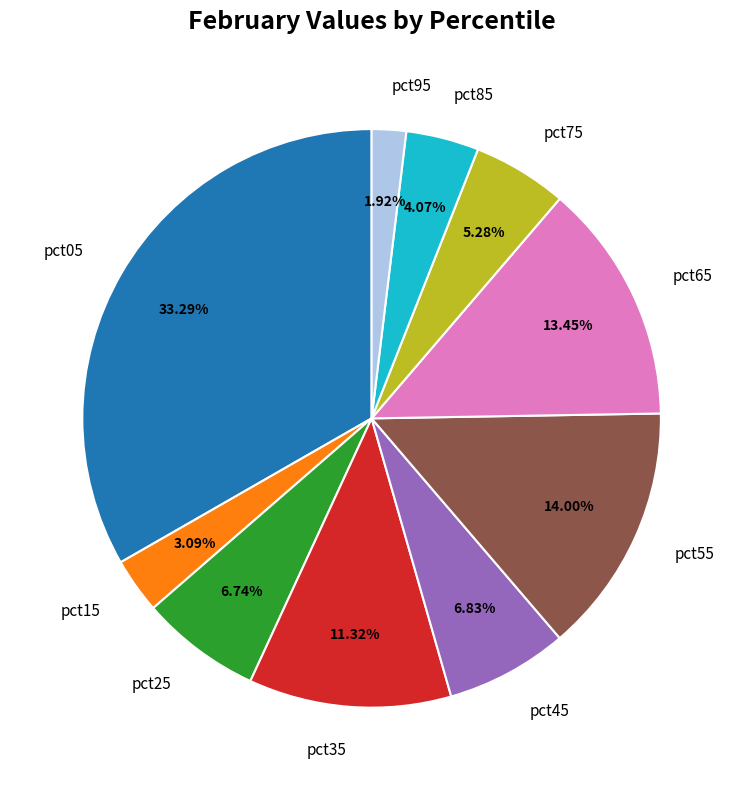

Which slice is the largest?

pct05